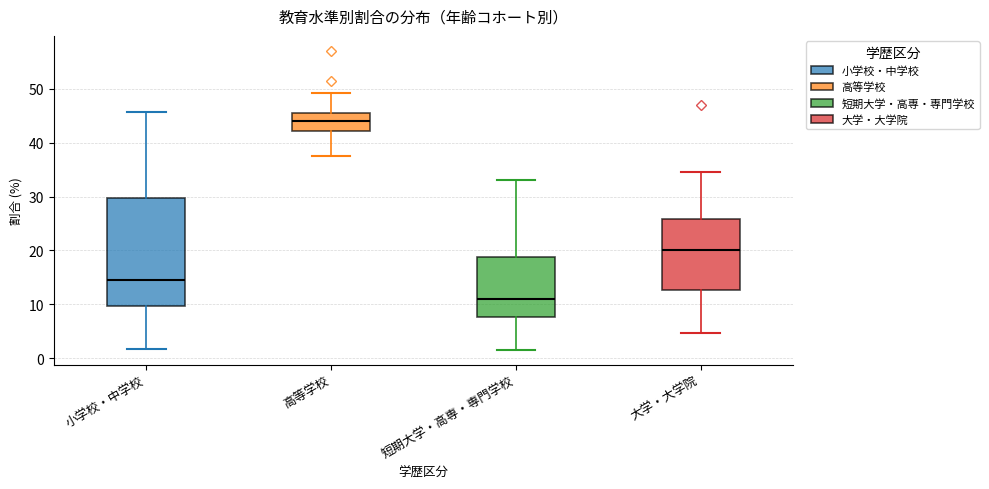

Which box is the tallest, from its lower edge to its upper edge?

小学校・中学校